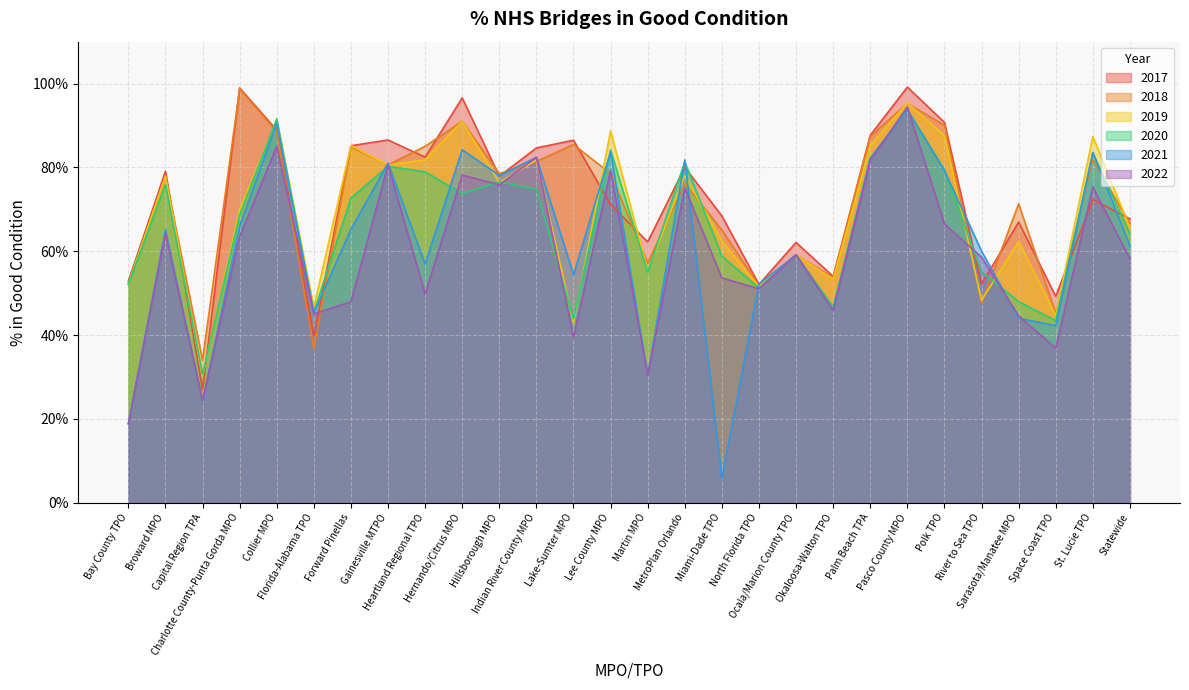

How many intersections are there between 2021 and 2020?

13